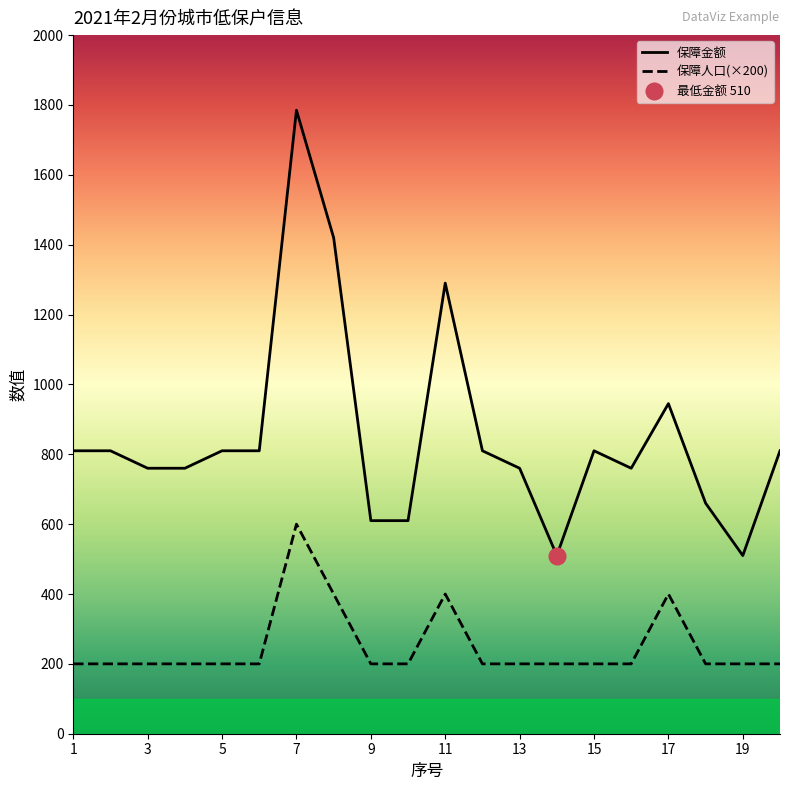

What is the difference between the maximum and minimum values in the 保障人口 series?

400